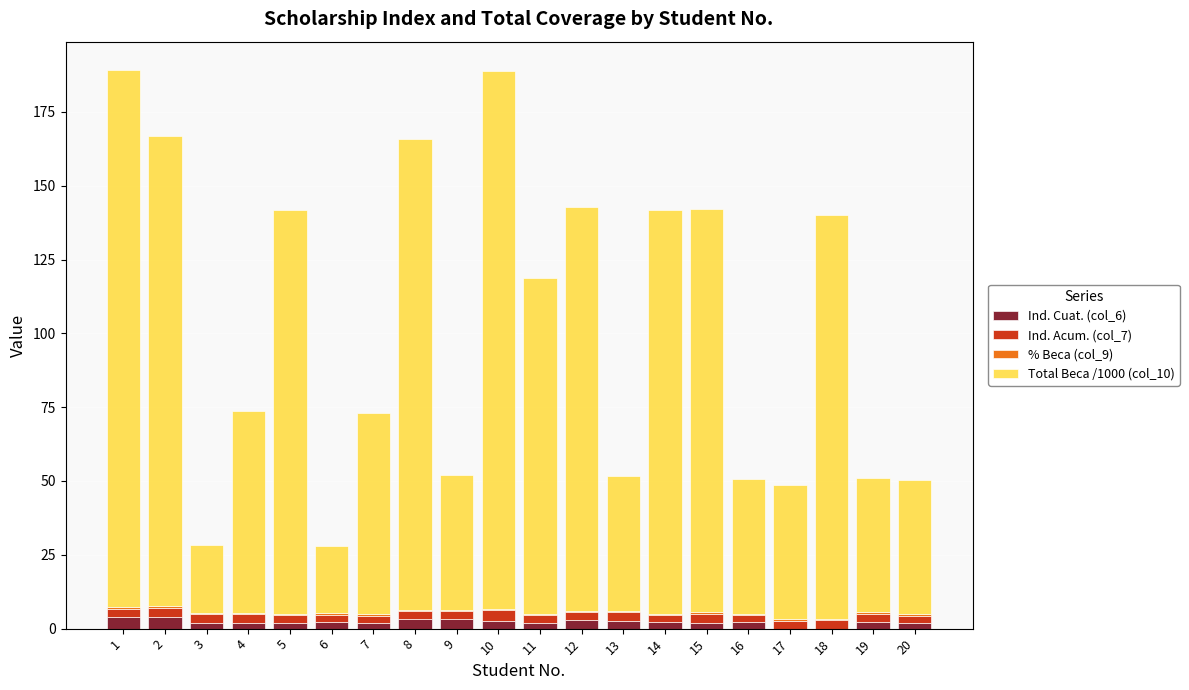

What is the total value across all series at 3?

28.2